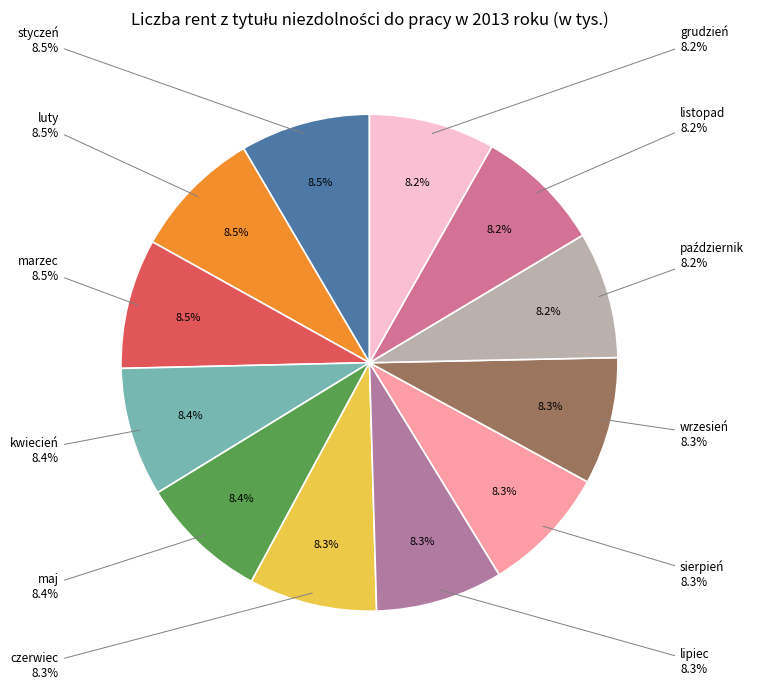

Between sierpień and listopad, which is larger?

sierpień